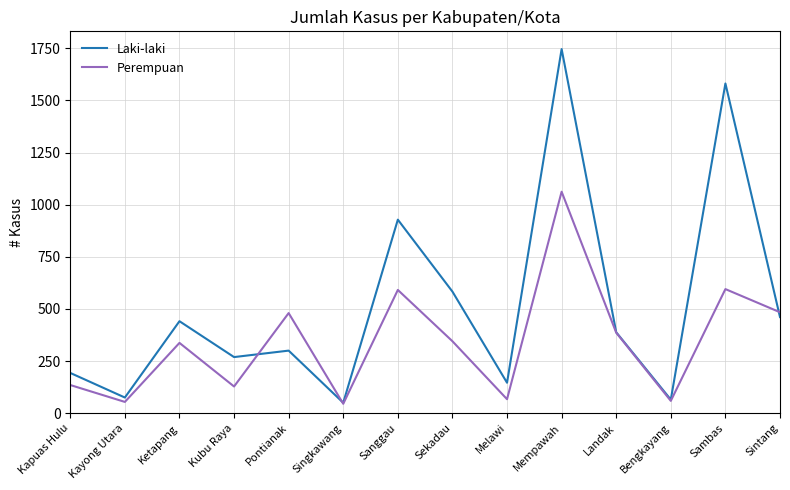

The Perempuan series shows 699 at Pontianak. True or false?

False